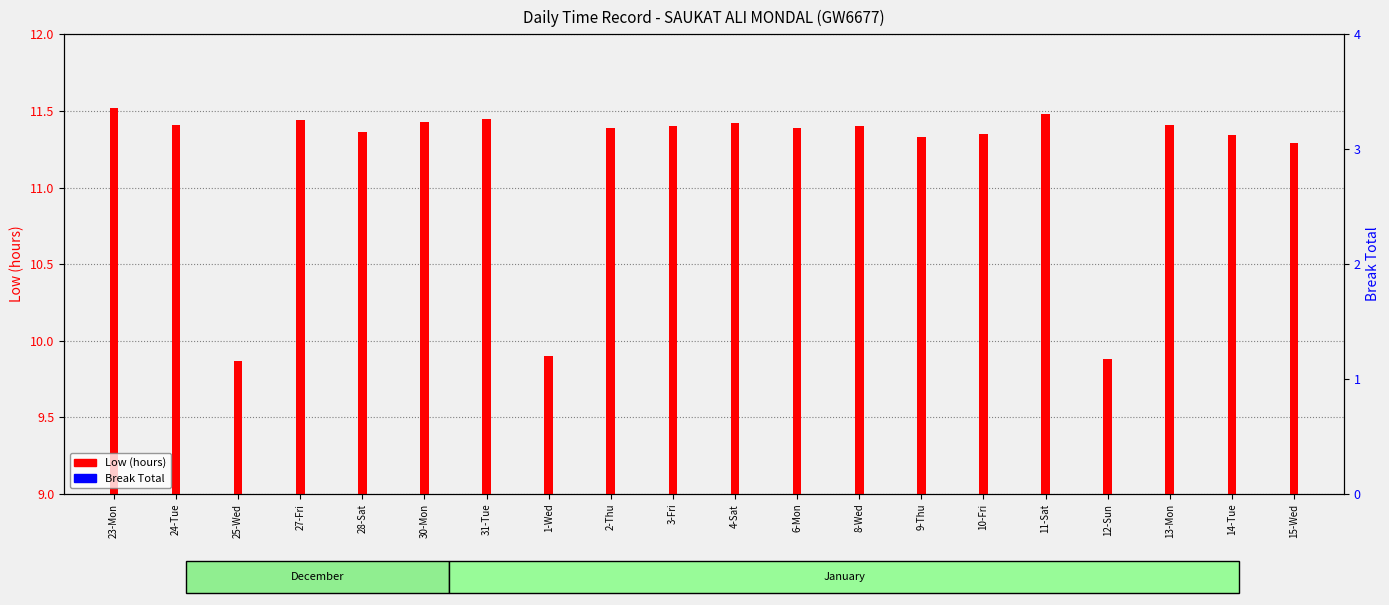

How many bars are there in each group?

2